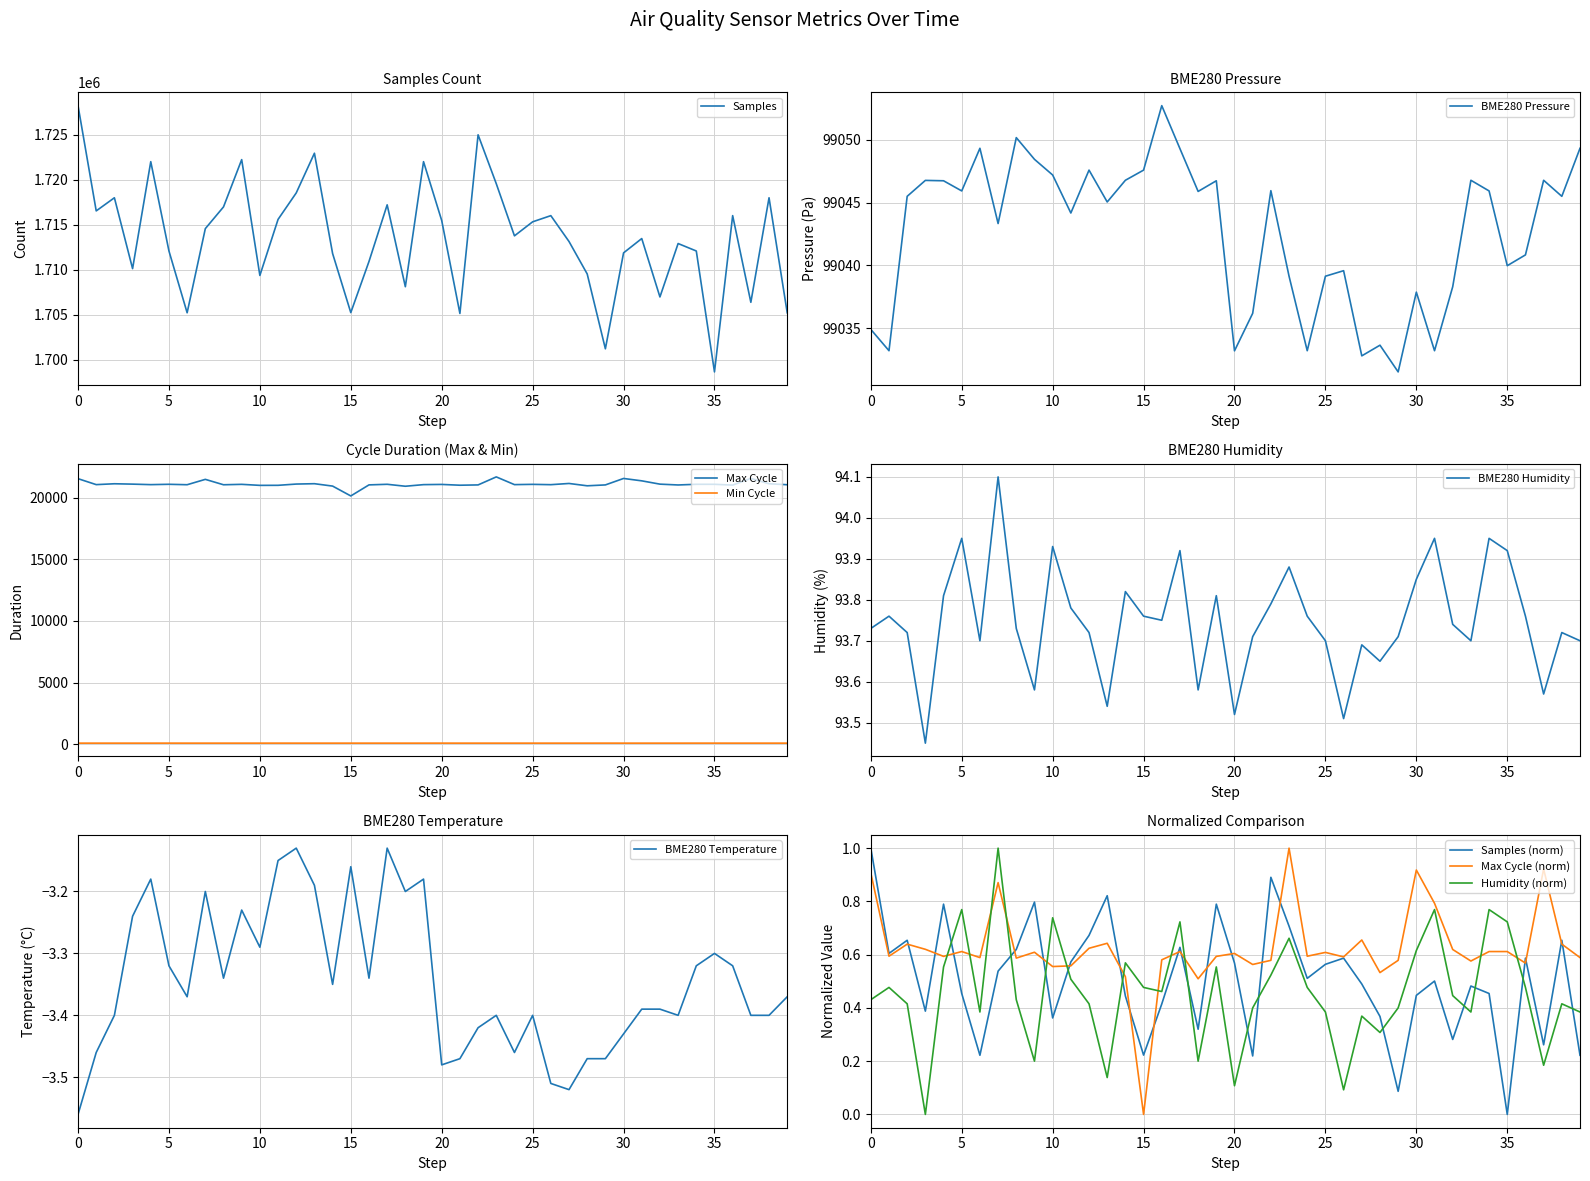

What is the lowest value of the Max Cycle series?

20136